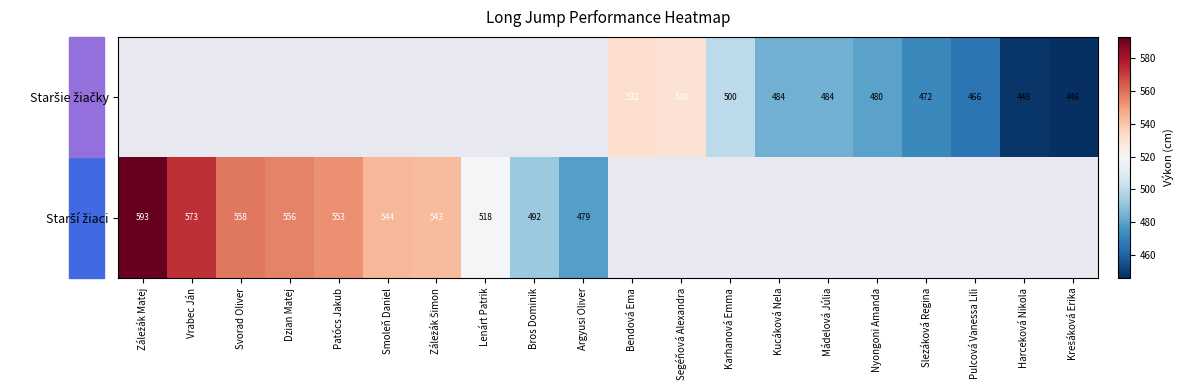

Which category has the highest value across all series?

Záležák Matej